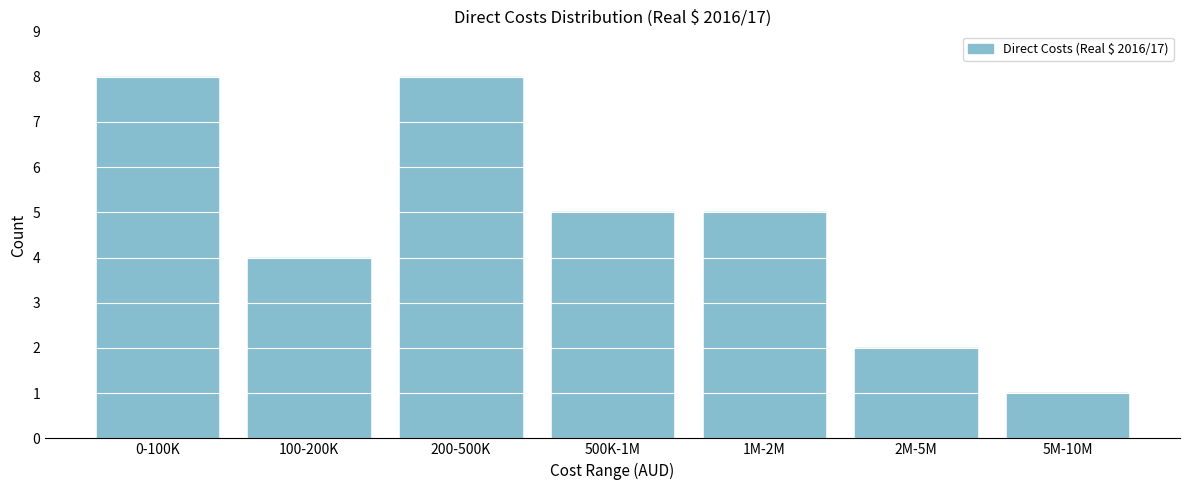

Reading left to right, transcribe all the data shown in this chart.

8	4	8	5	5	2	1